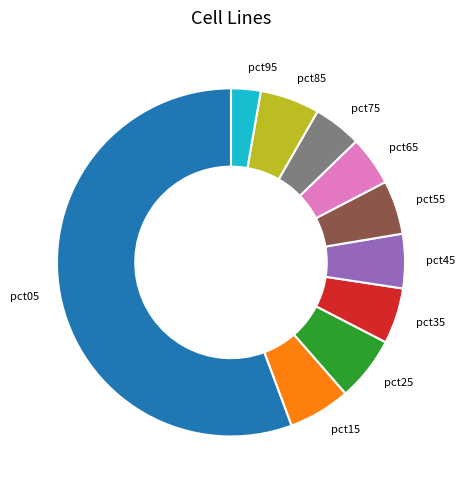

What is the smallest slice in the pie chart?

pct95